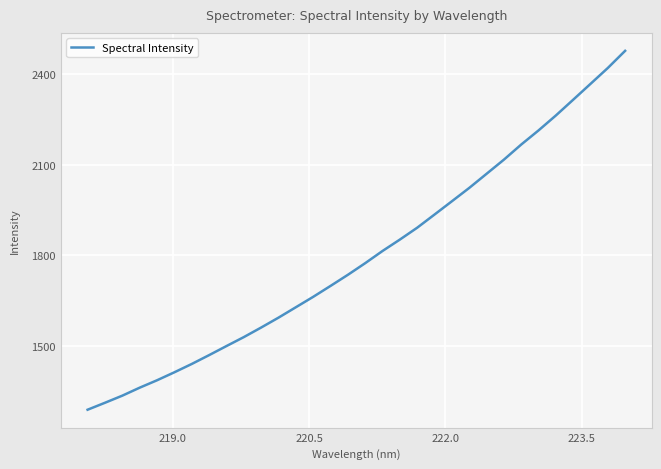

What is the maximum value shown in the chart?

2476.7